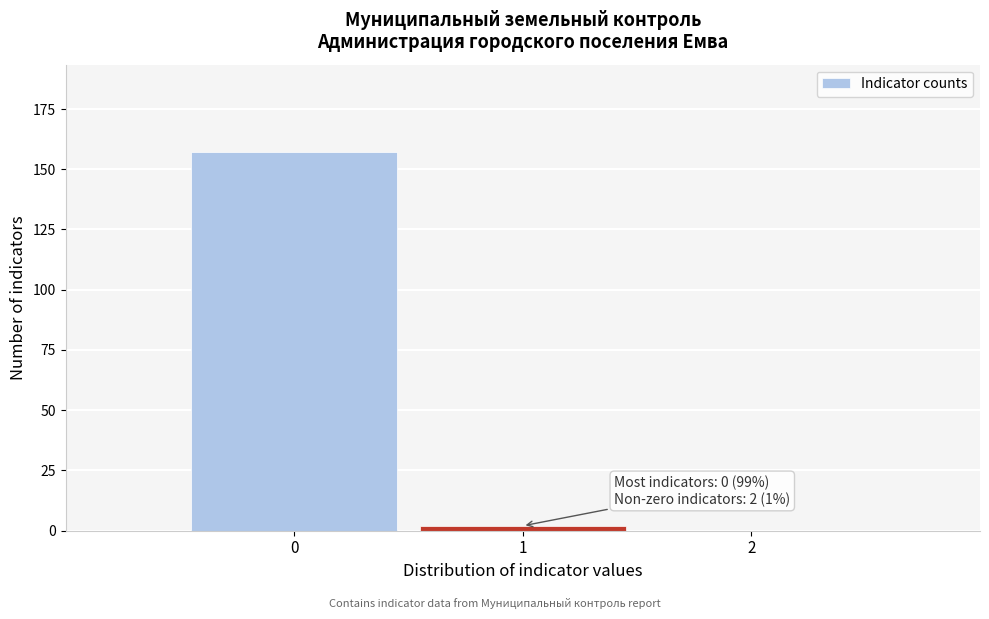

Over which range of the x-axis is the bar tallest?

-0.5 to 0.5